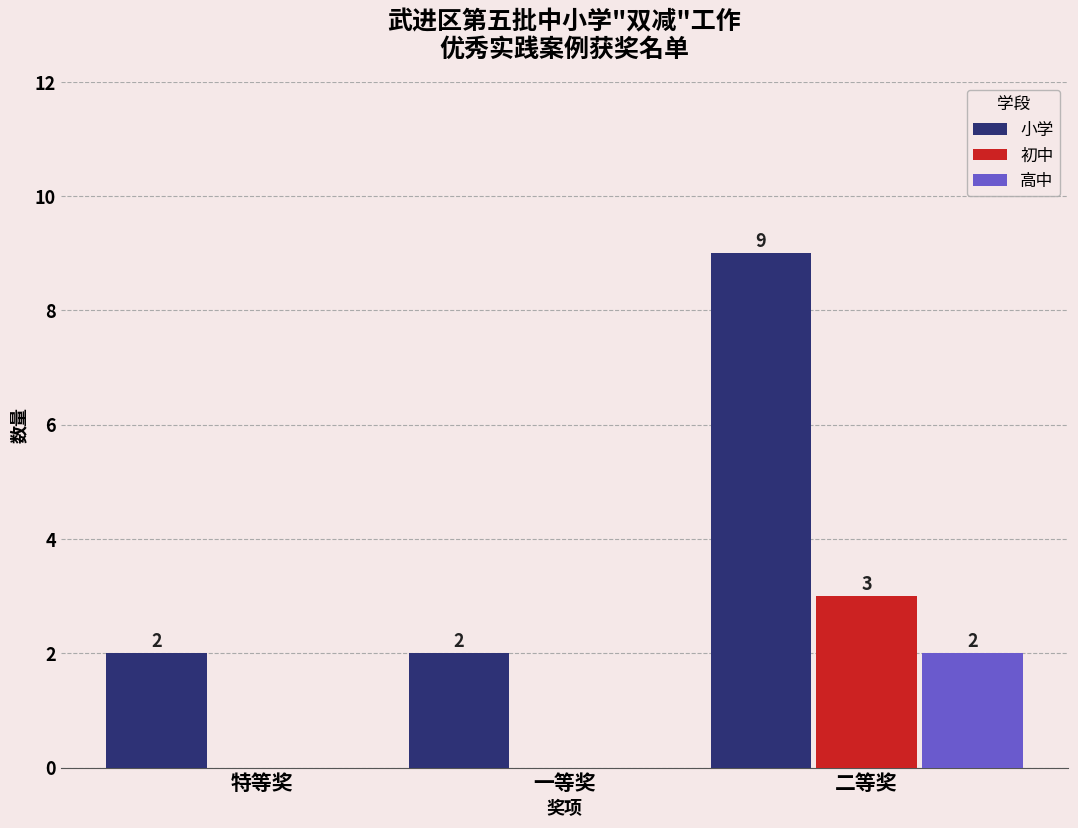

Reading left to right, transcribe all the data shown in this chart.

小学: 特等奖=2	一等奖=2	二等奖=9
初中: 特等奖=0	一等奖=0	二等奖=3
高中: 特等奖=0	一等奖=0	二等奖=2